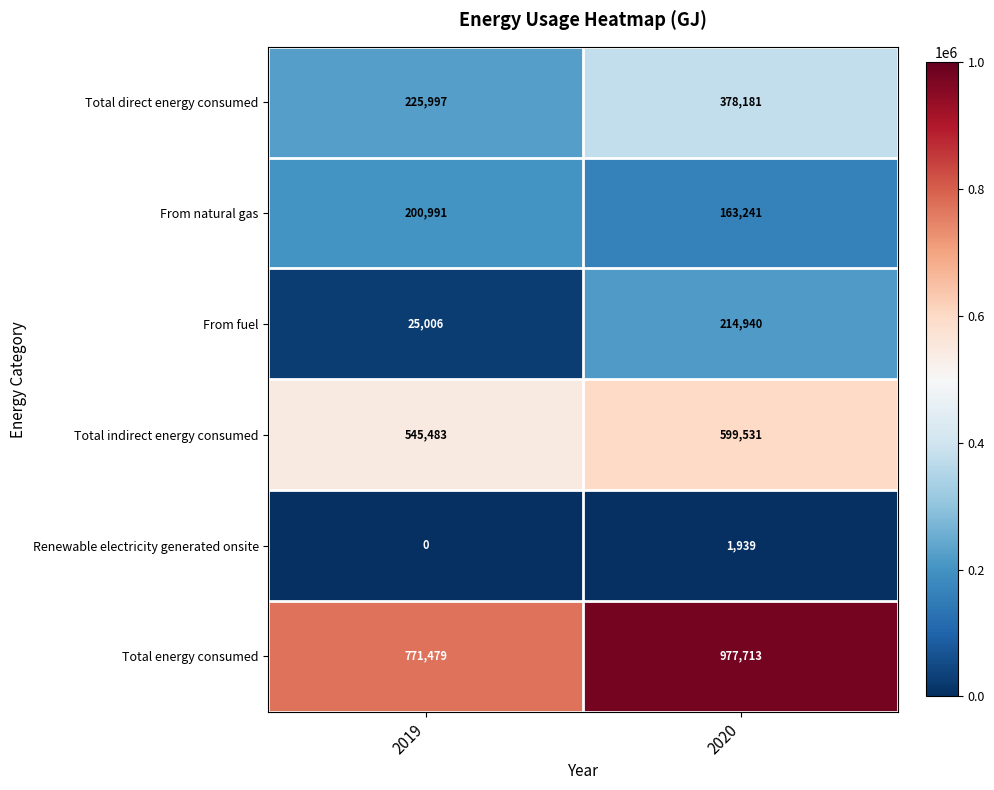

Which series has the largest total across all categories?

Total energy consumed